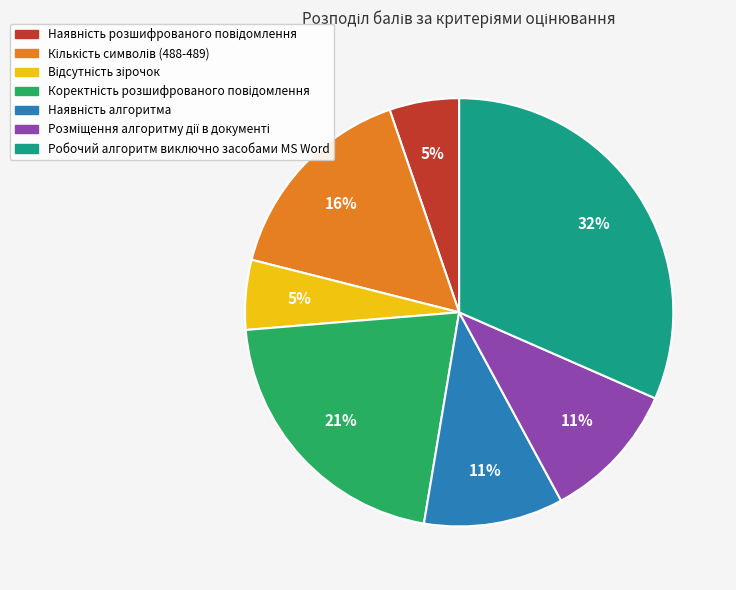

Count the number of slices in the pie.

7